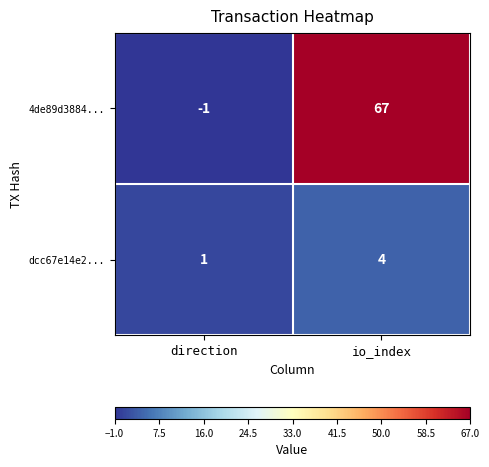

Is it true that dcc67e14e2... equals 1 at direction?

True